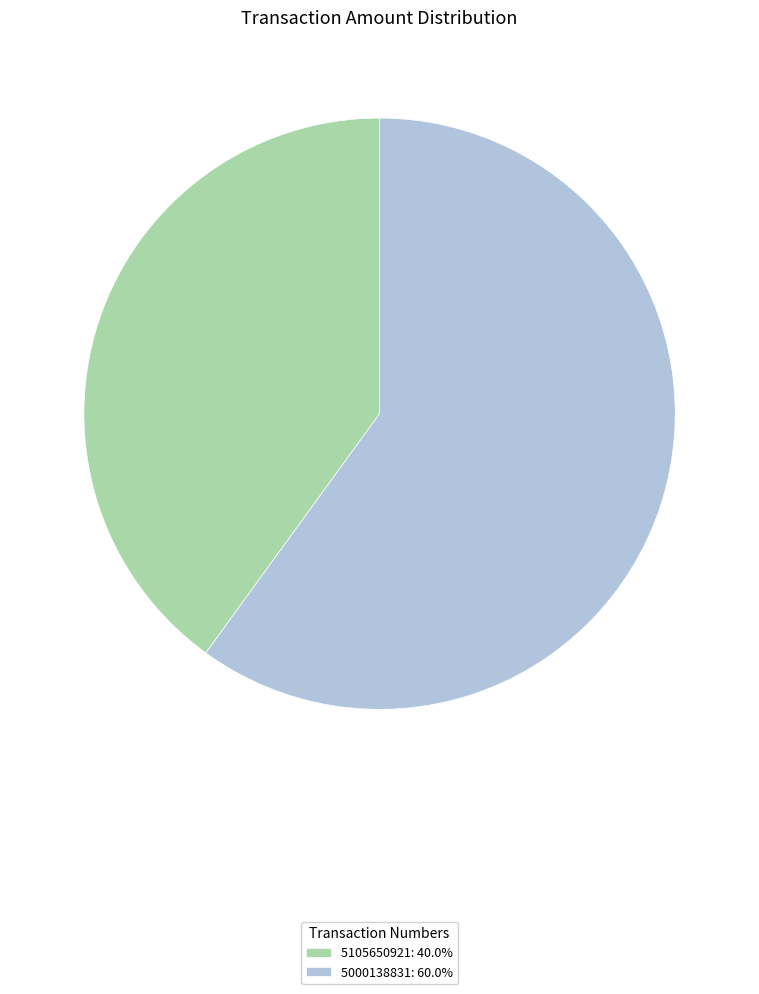

Is the sum of 5000138831: 60.0% and 5105650921: 40.0% greater than half?

Yes